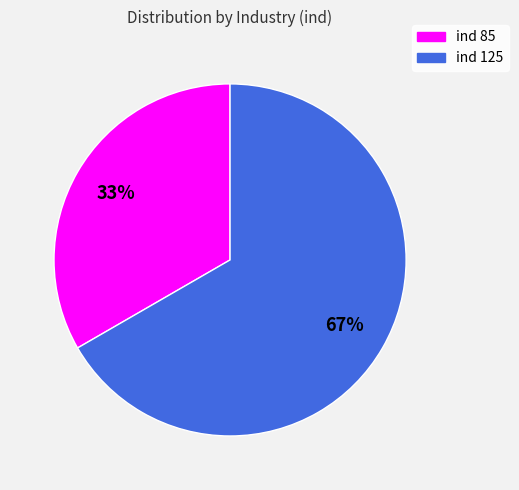

To the nearest percent, what is the average slice percentage?

50%